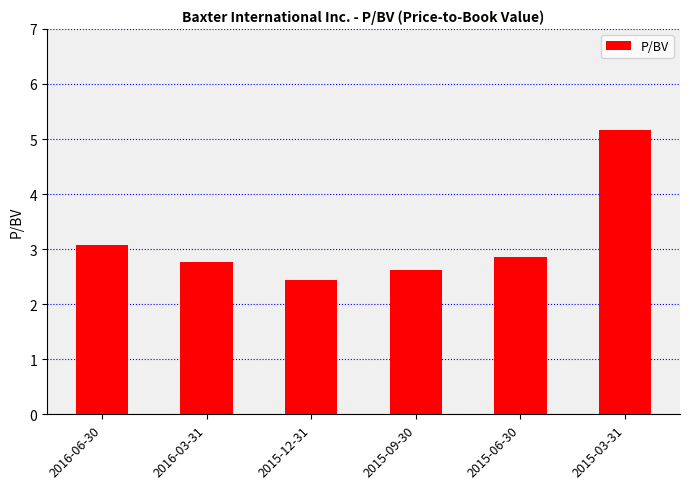

Read the value at 2016-06-30.

3.1